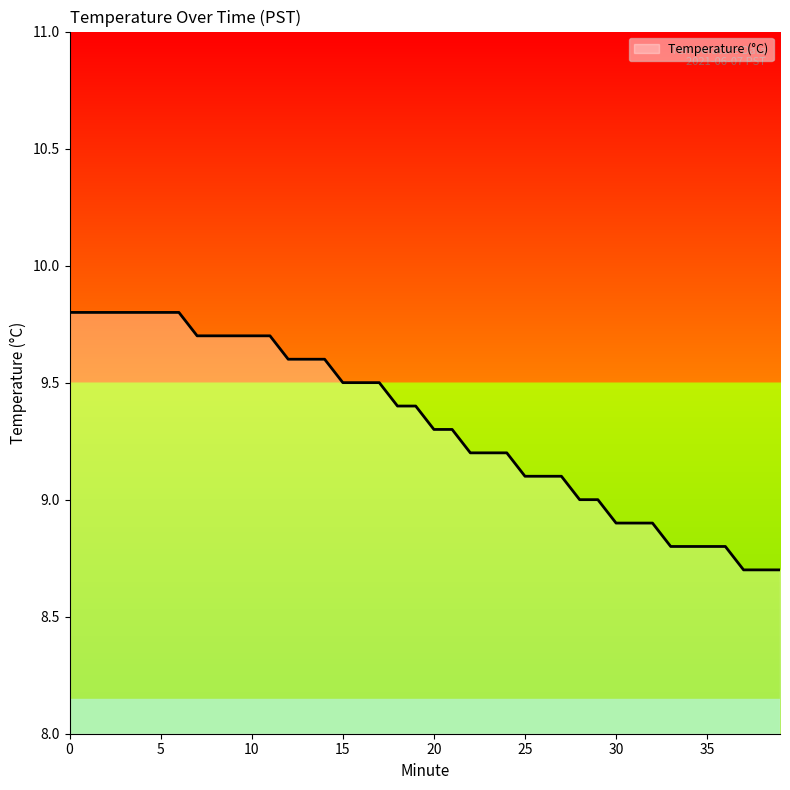

What is the difference between the maximum and minimum values?

1.1